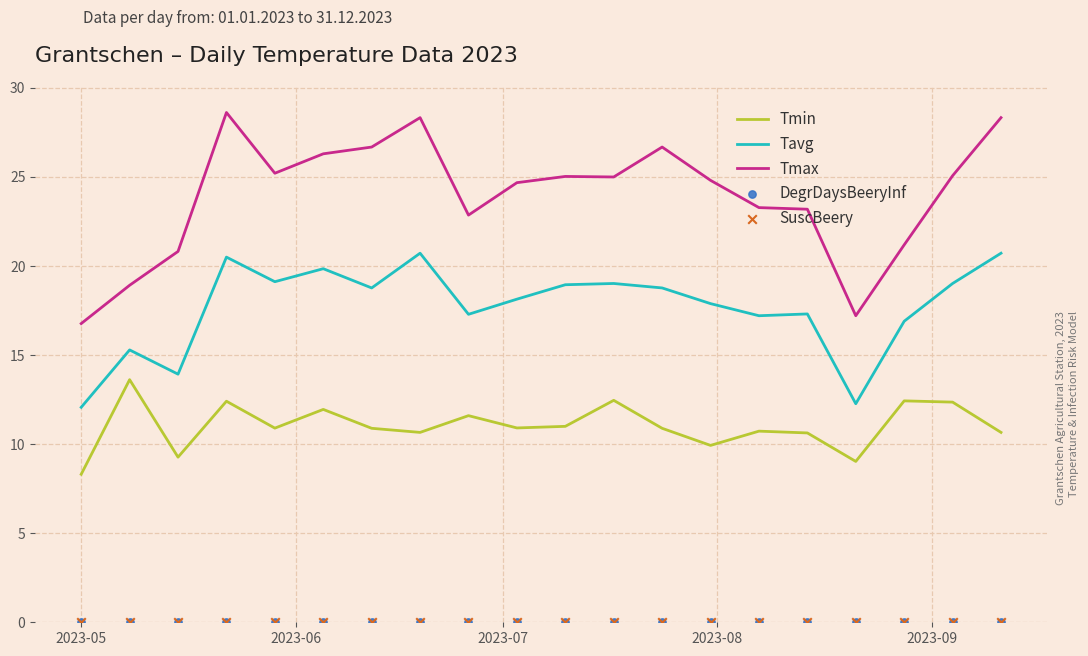

At how many categories does at least one series exceed 5?

20